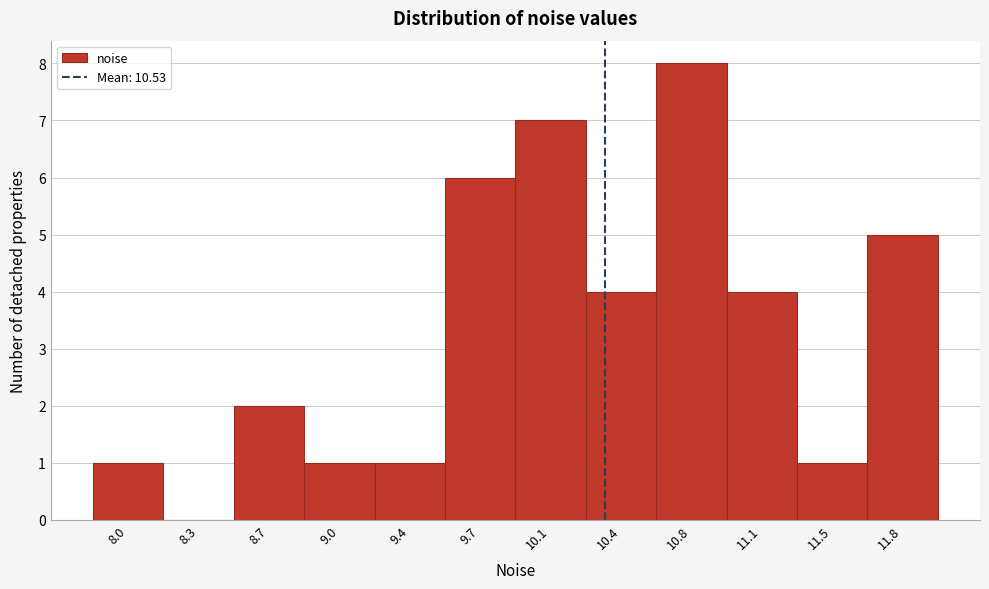

Reading right to left, list all the values displayed in this chart.

11.8=5	11.5=1	11.1=4	10.8=8	10.4=4	10.1=7	9.7=6	9.4=1	9.0=1	8.7=2	8.3=0	8.0=1